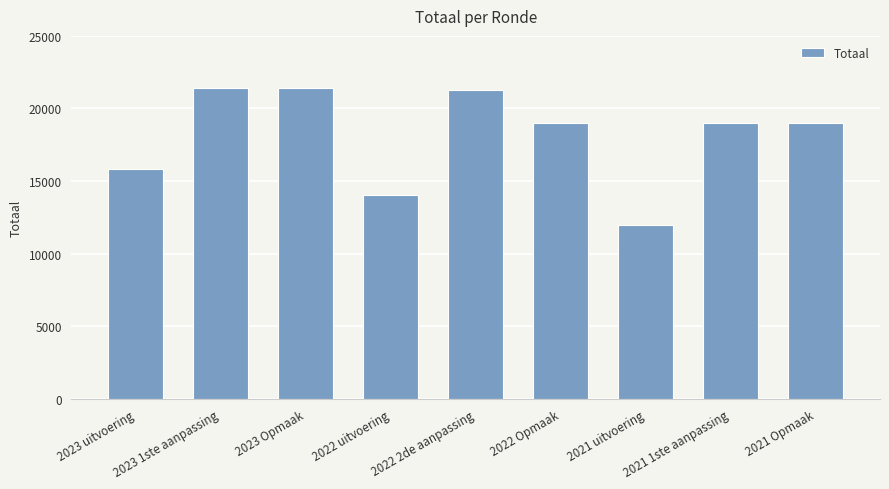

What position from the left is 2023 uitvoering?

1